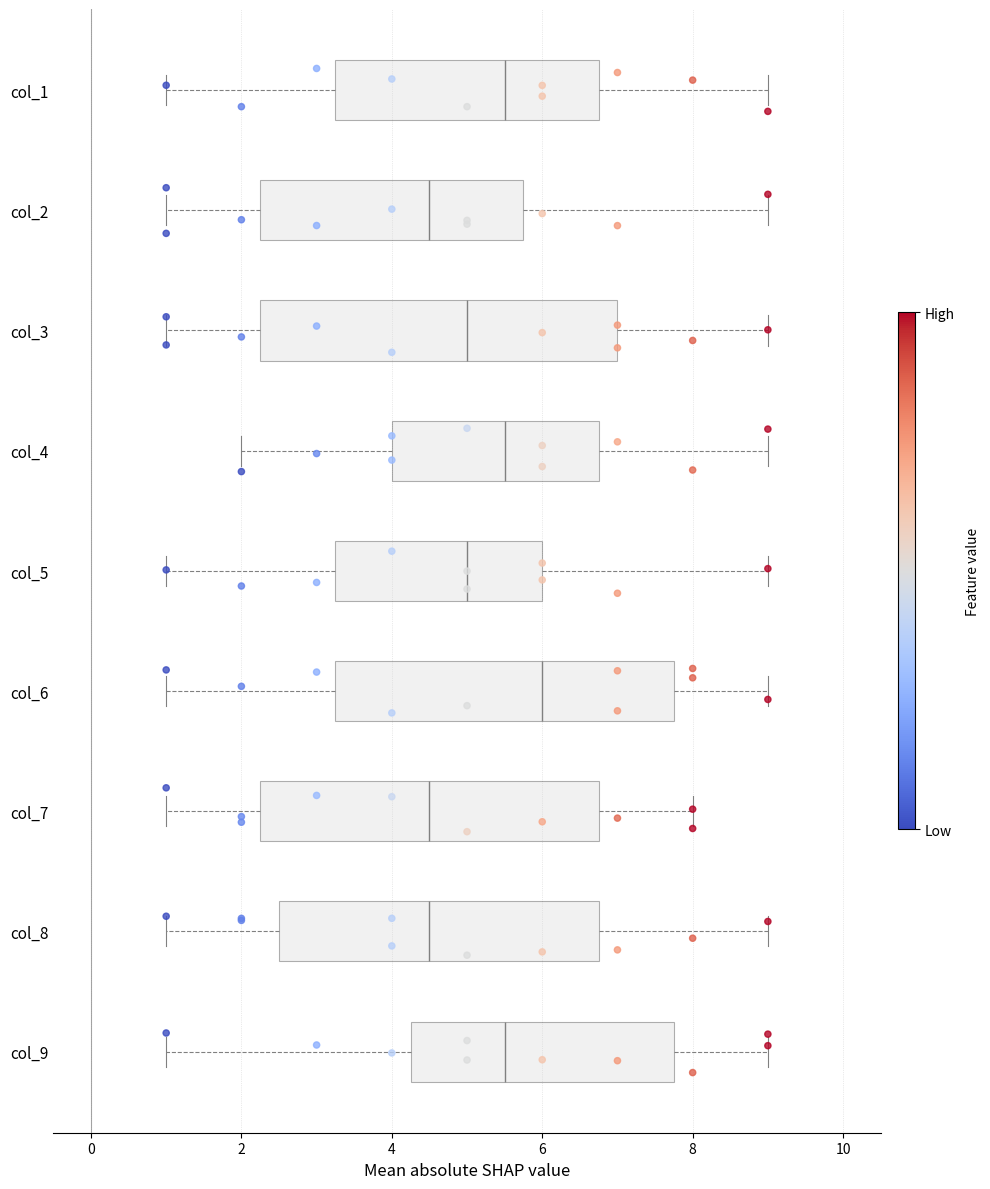

Where does the median line of the box for col_5 sit on the x-axis? The values are not printed on the chart, so give them approximately, as read against the axis.

5.0